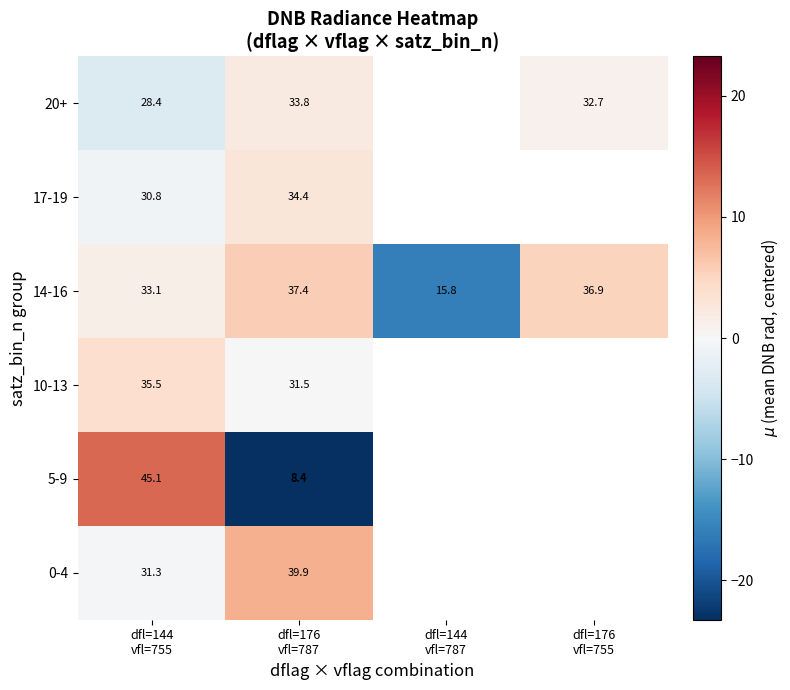

Count the number of data series in this chart.

6